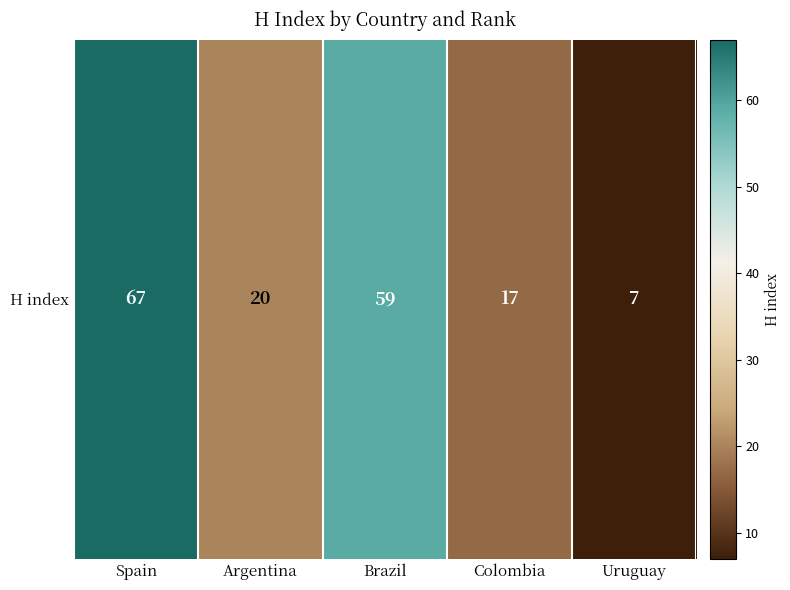

How many values exceed 20?

2